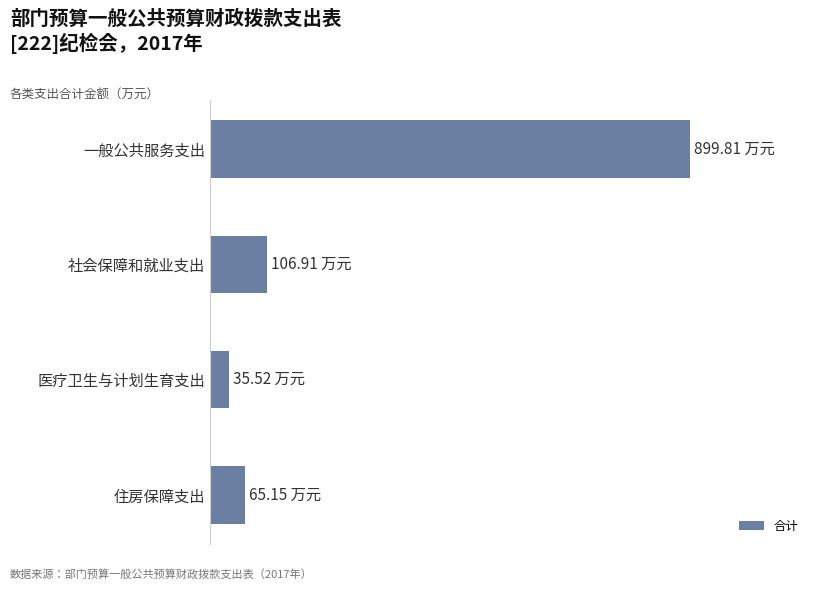

What is the difference between the maximum and minimum values?

864.3